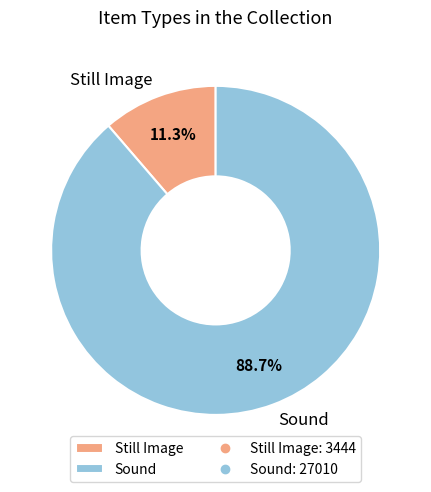

Which category has the smallest portion of the pie?

Still Image